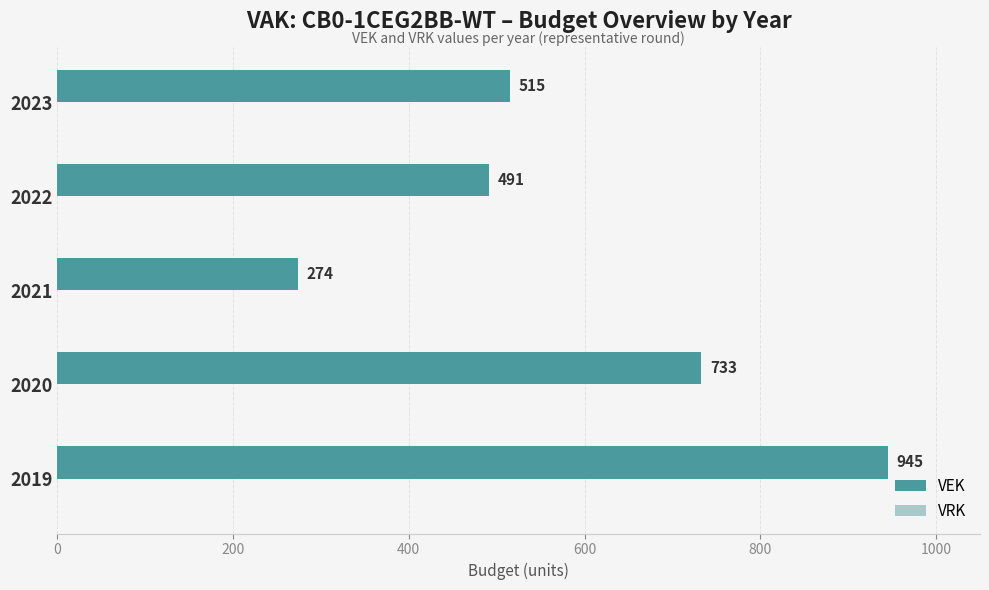

Is it true that the value at 2021 is 274?

True